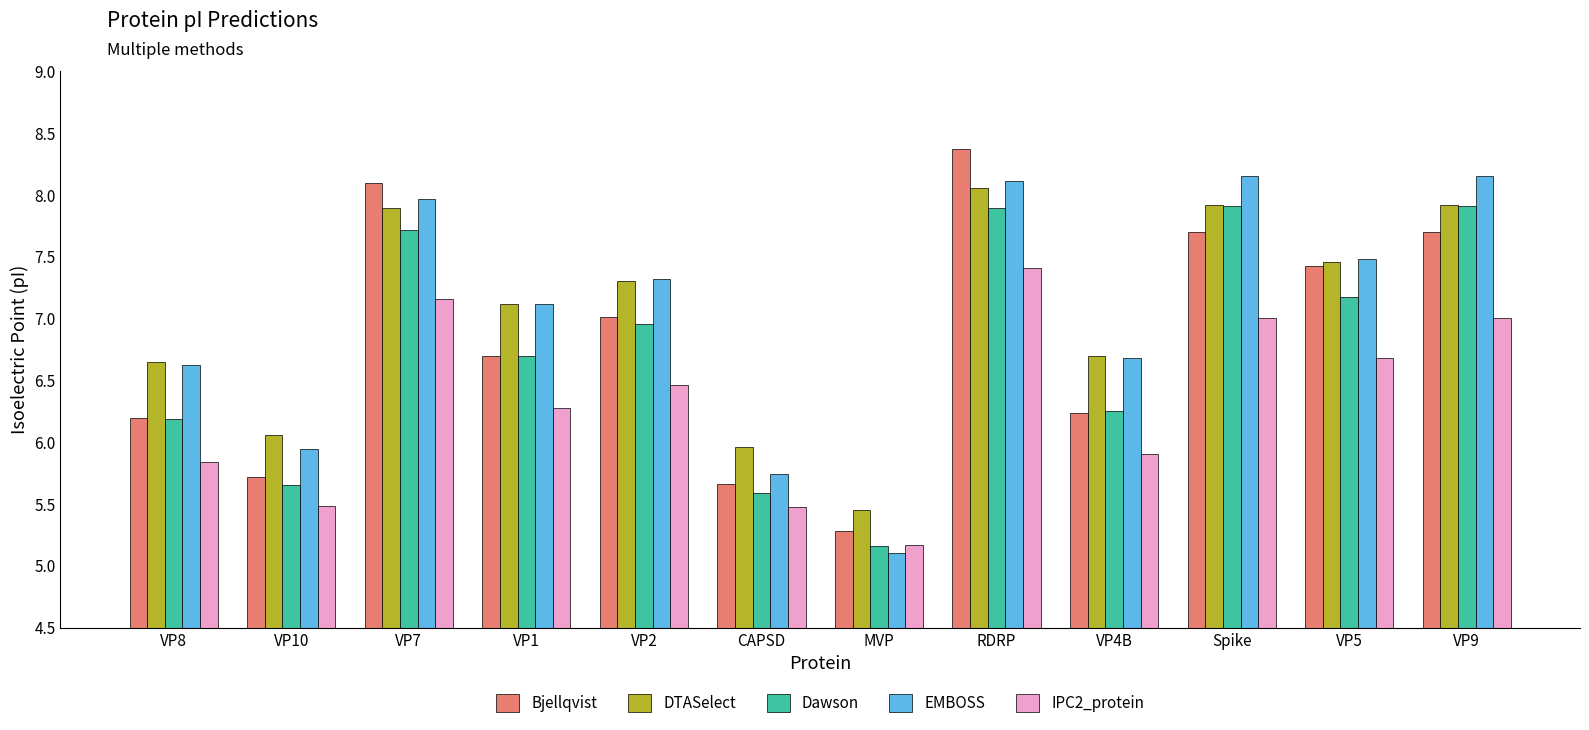

True or false: DTASelect has a value of 7.1 at VP1.

True